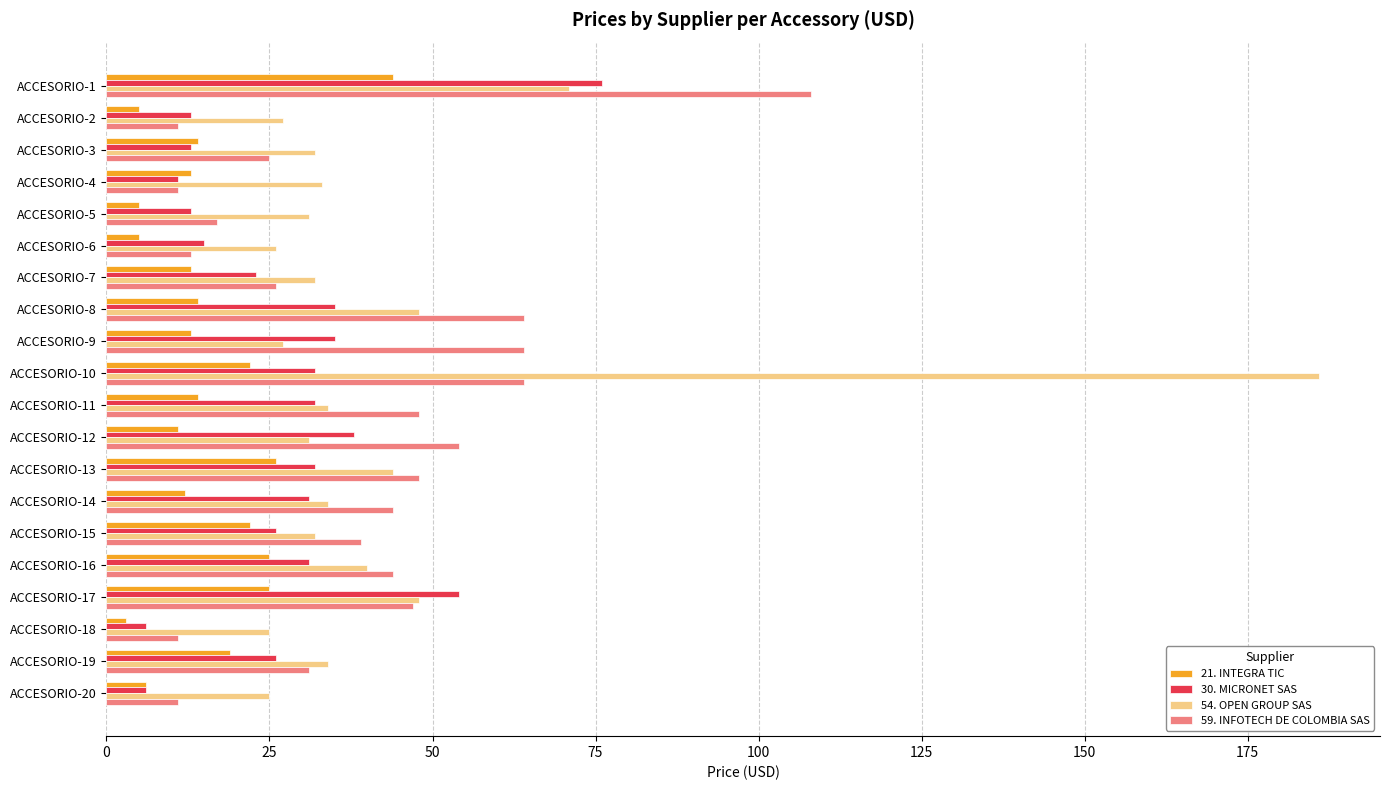

Which label corresponds to the largest value in the chart?

ACCESORIO-10